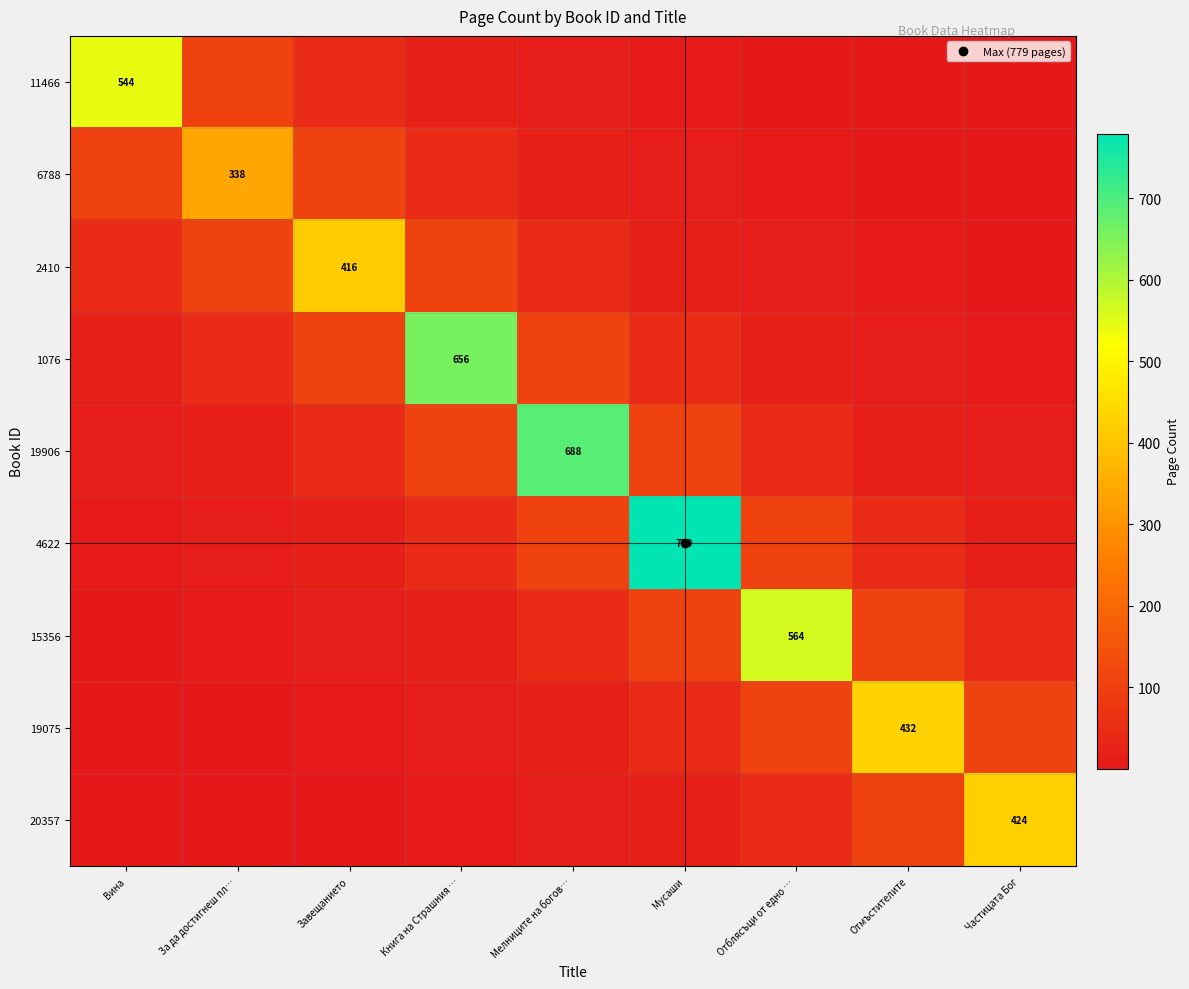

At which category is the sum across all series the highest?

Мусаши